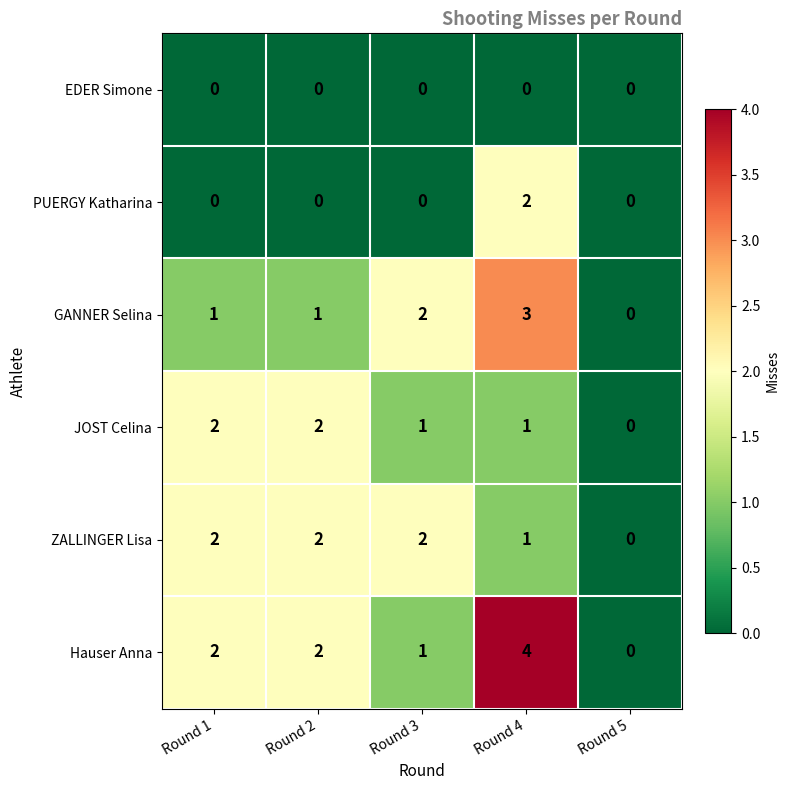

Is it true that EDER Simone equals 0 at Round 2?

True